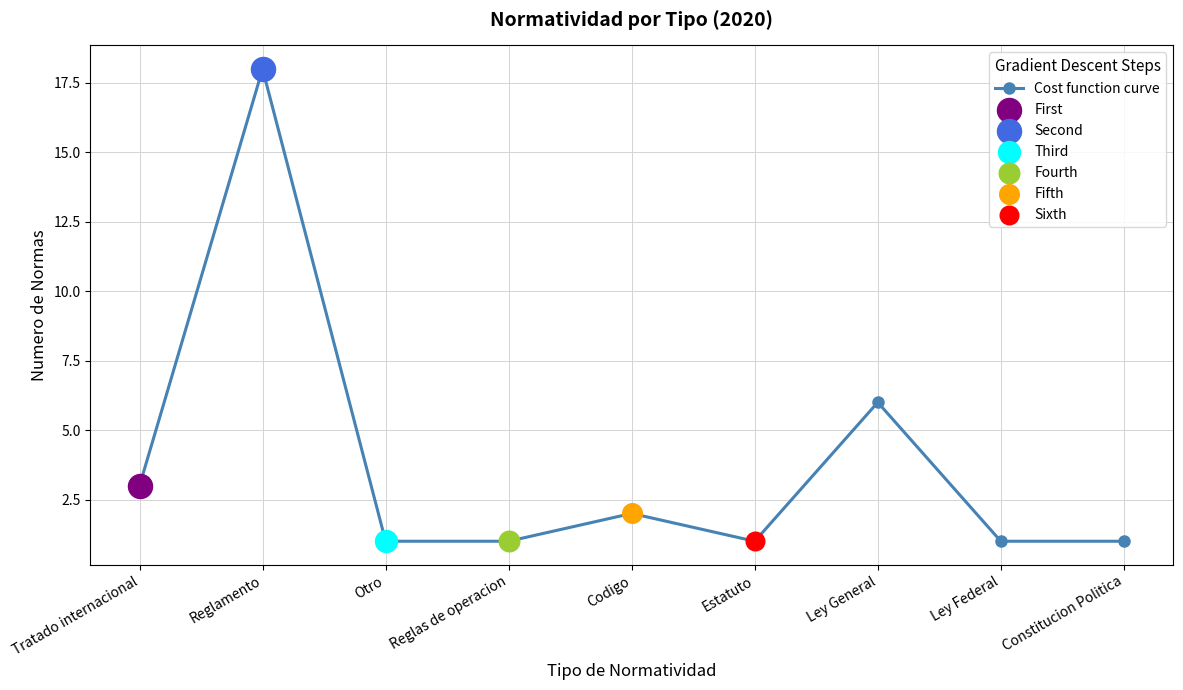

What is the change in value from Ley General to Constitucion Politica?

-5